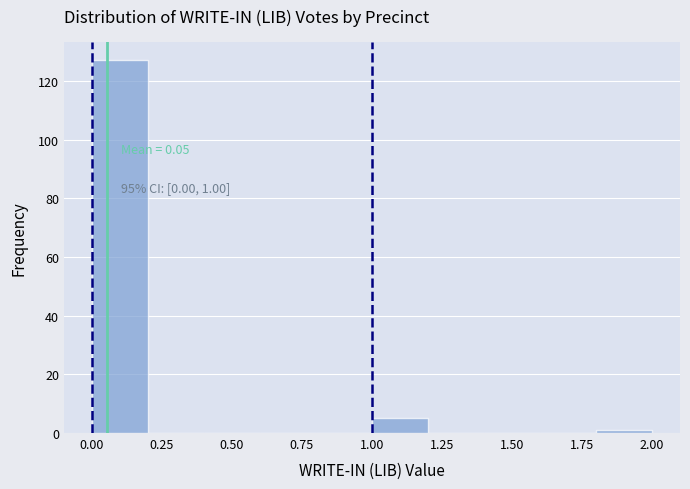

Over which range of the x-axis is the bar tallest?

0.0 to 0.2